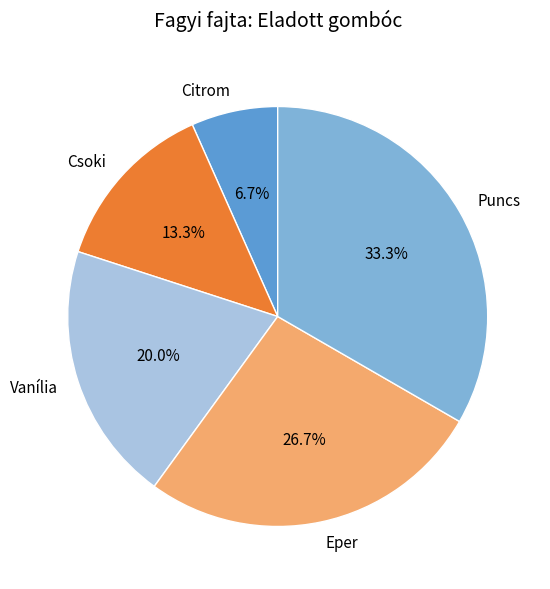

Is there a majority slice in this chart?

No